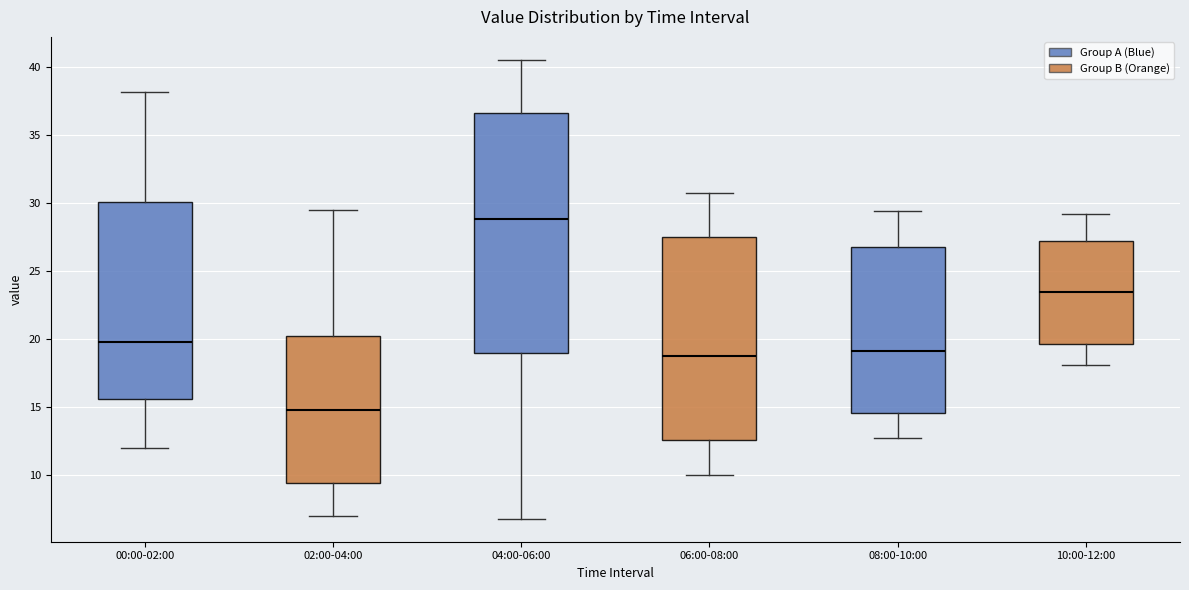

Where is the lower edge of the box for 08:00-10:00 on the y-axis? The values are not printed on the chart, so give them approximately, as read against the axis.

14.5